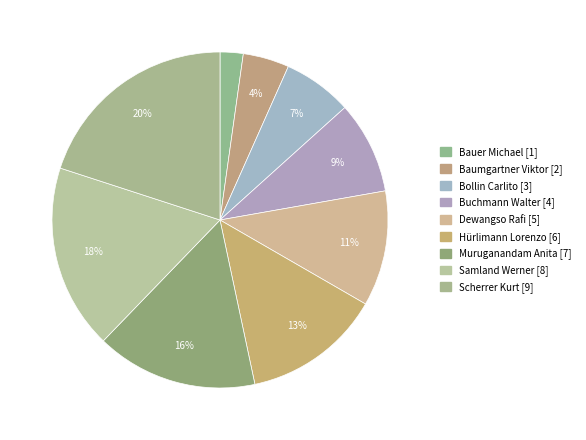

How many segments does this pie chart have?

9